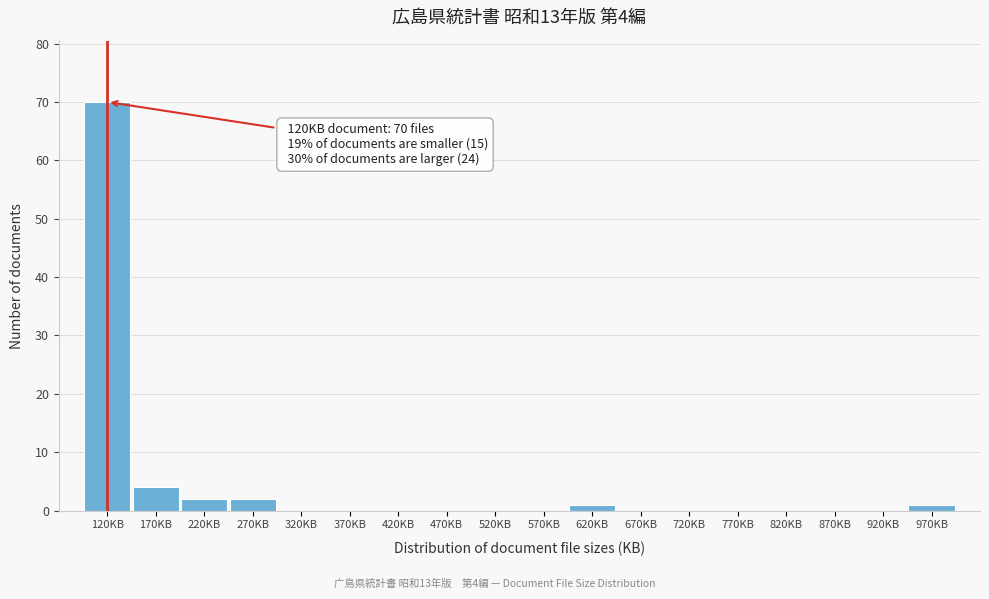

Which range on the x-axis has the tallest bar?

95 to 145